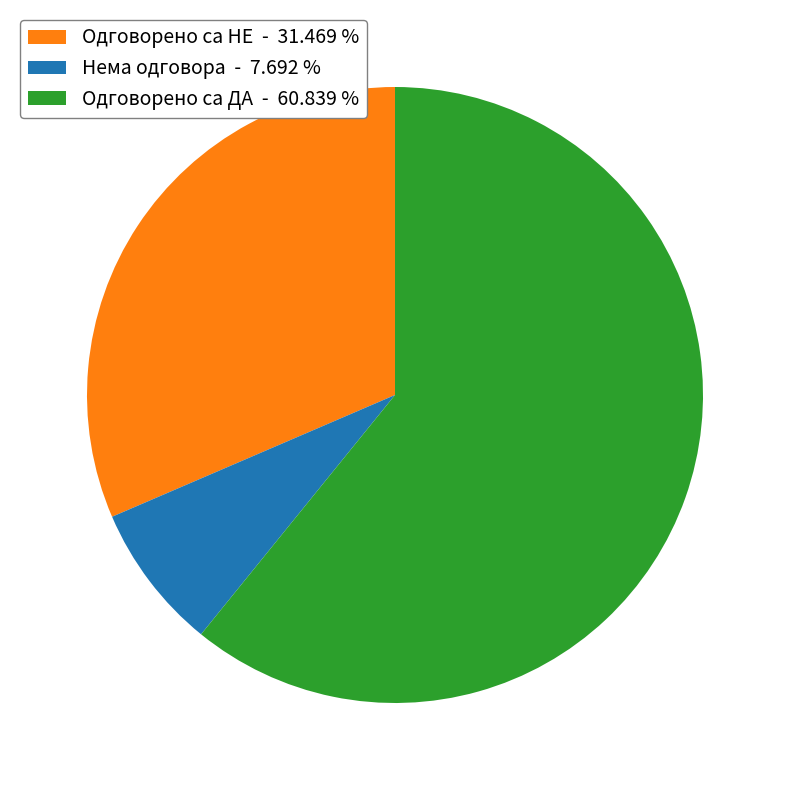

Does any single category account for the majority?

Yes